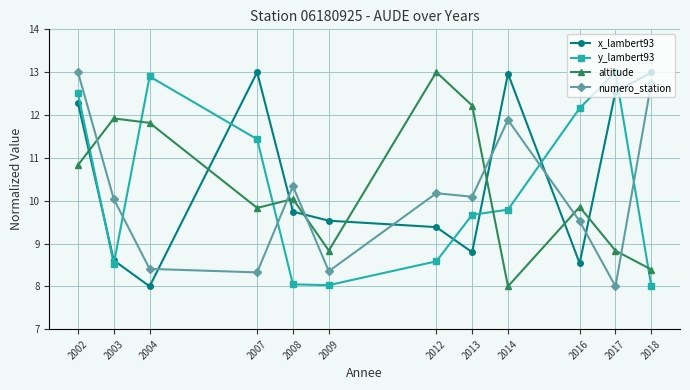

What is the lowest value of the y_lambert93 series?

8.0